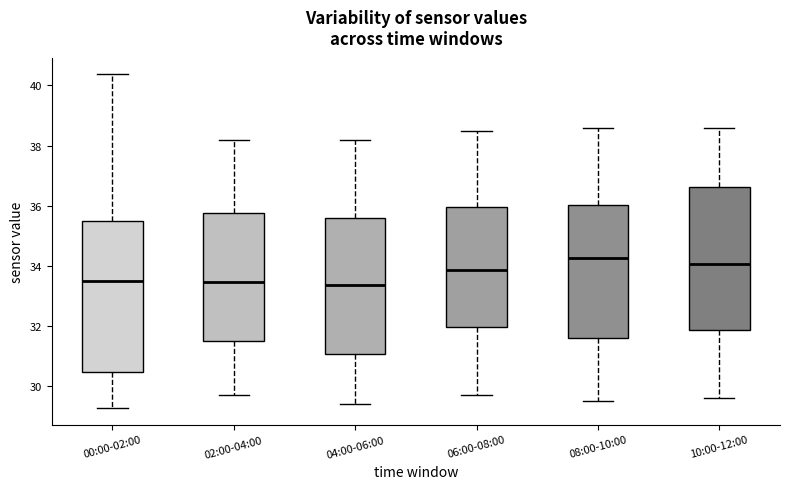

Reading left to right, transcribe this box plot: for each box, give where its median line is, the range the box spans, and where its two whiskers end, as read against the y-axis. The values are not printed on the chart, so give them approximately, as read against the axis.

00:00-02:00: median 33.4, box 30.4 to 35.6, whiskers 29.2 to 40.4
02:00-04:00: median 33.4, box 31.6 to 35.8, whiskers 29.8 to 38.2
04:00-06:00: median 33.4, box 31.0 to 35.6, whiskers 29.4 to 38.2
06:00-08:00: median 33.8, box 32.0 to 36.0, whiskers 29.8 to 38.6
08:00-10:00: median 34.2, box 31.6 to 36.0, whiskers 29.6 to 38.6
10:00-12:00: median 34.0, box 31.8 to 36.6, whiskers 29.6 to 38.6